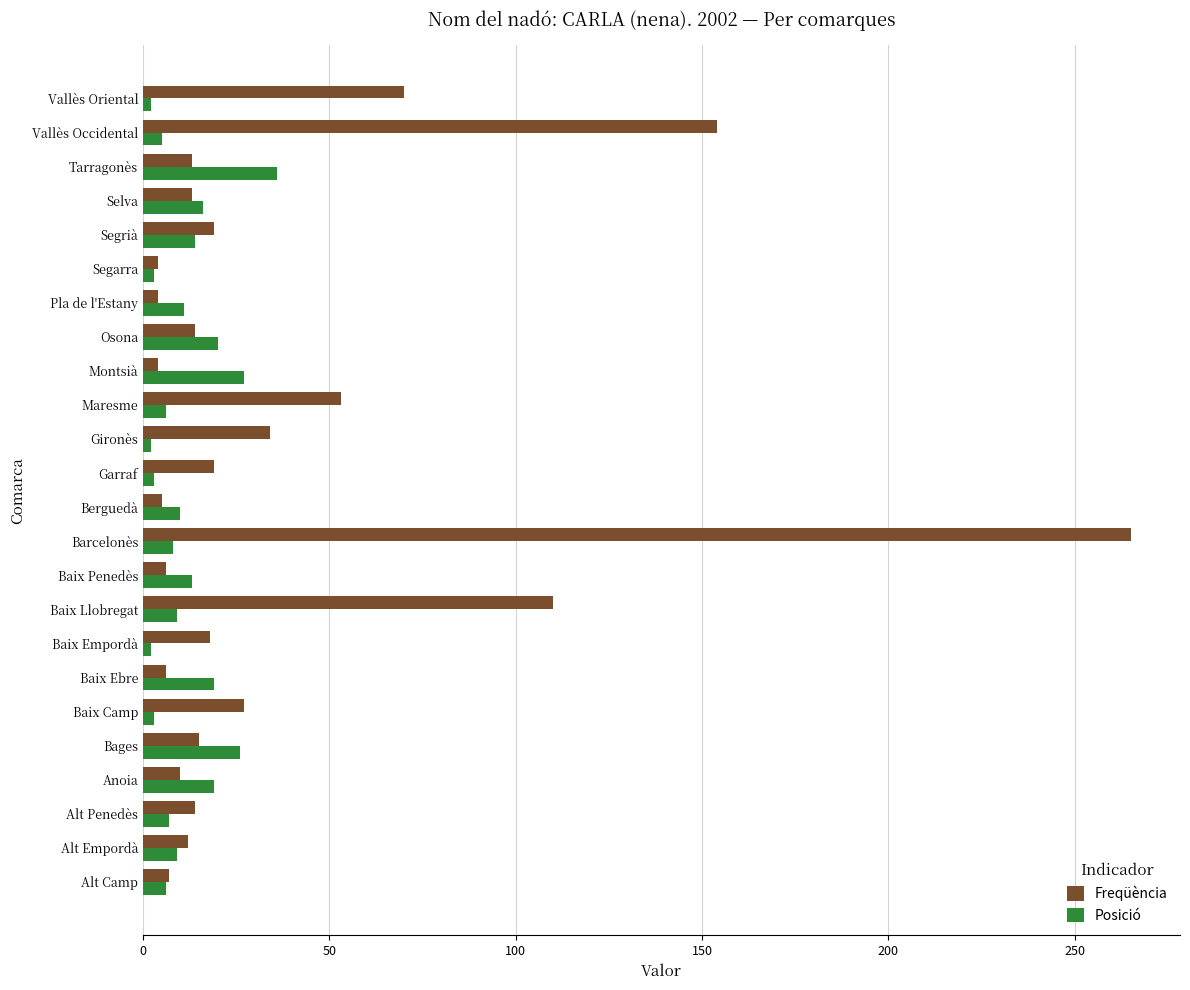

How many values in the Freqüència series are below 14?

11